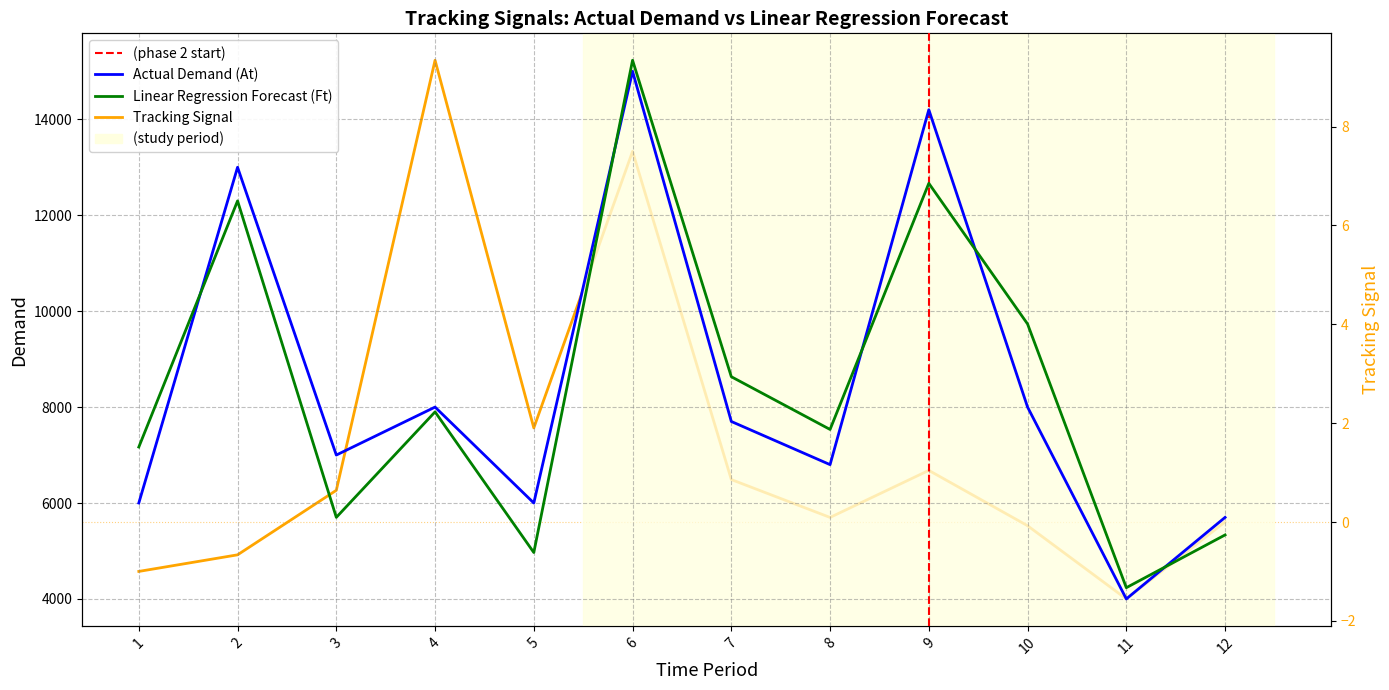

What are all the series names shown in the legend?

Actual Demand (At), Linear Regression Forecast (Ft), Tracking Signal